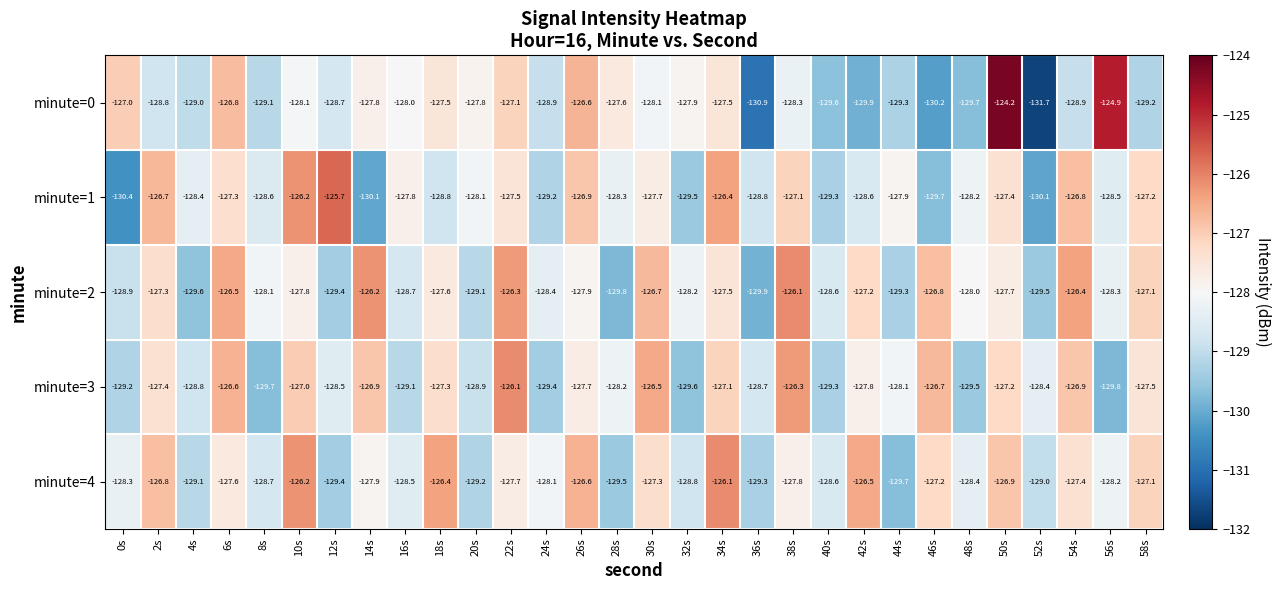

Is it true that minute=3 equals -126.3 at 38s?

True